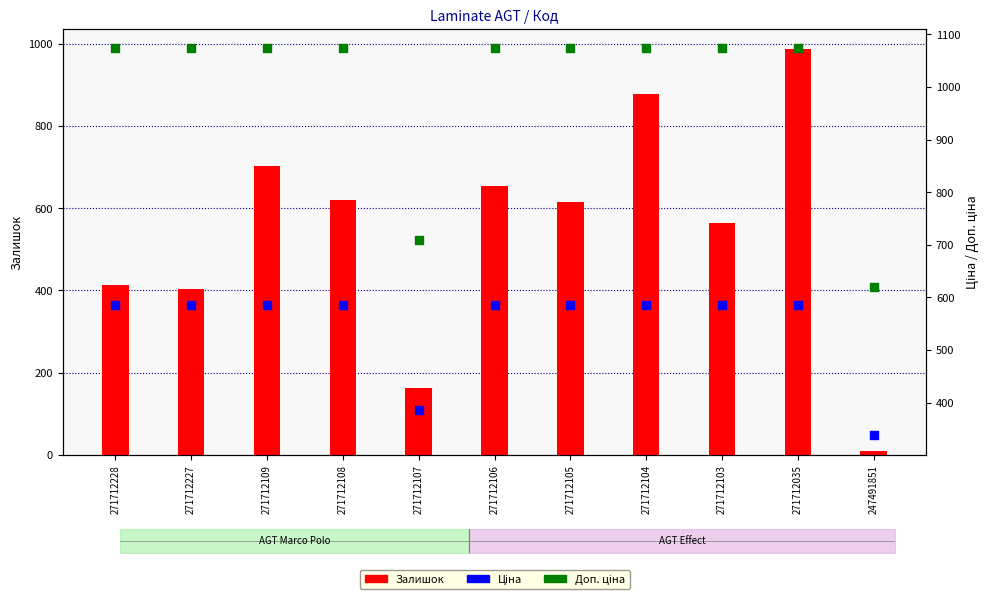

Which series has the widest spread of Y values?

Залишок